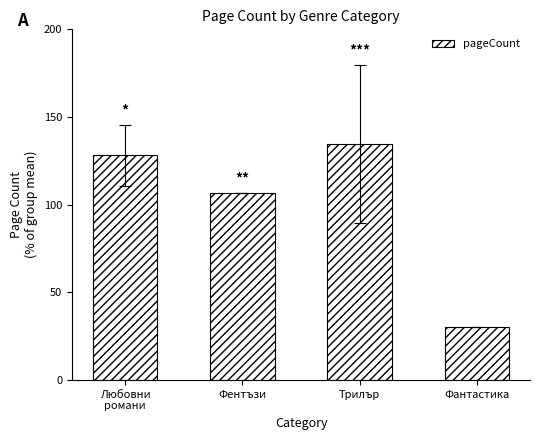

Which category has the lowest value across all series?

Фантастика